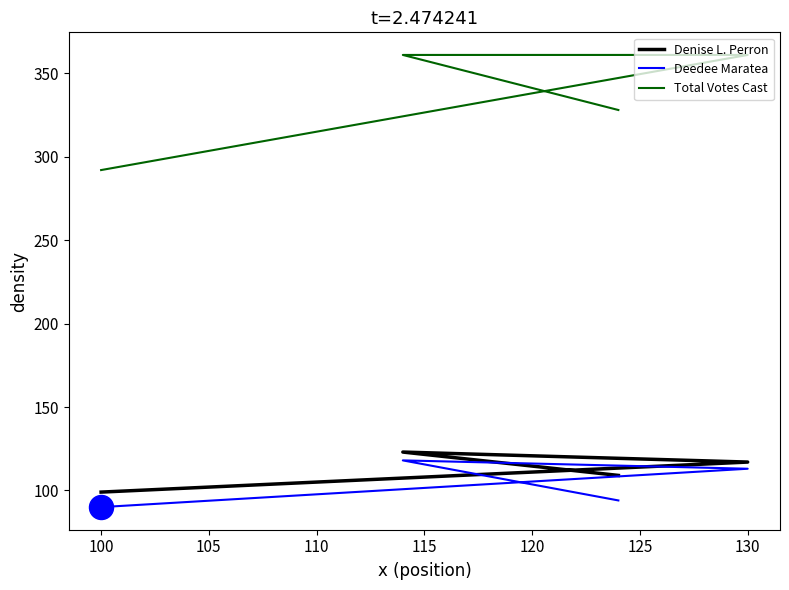

Which series contains the highest Y value?

Total Votes Cast